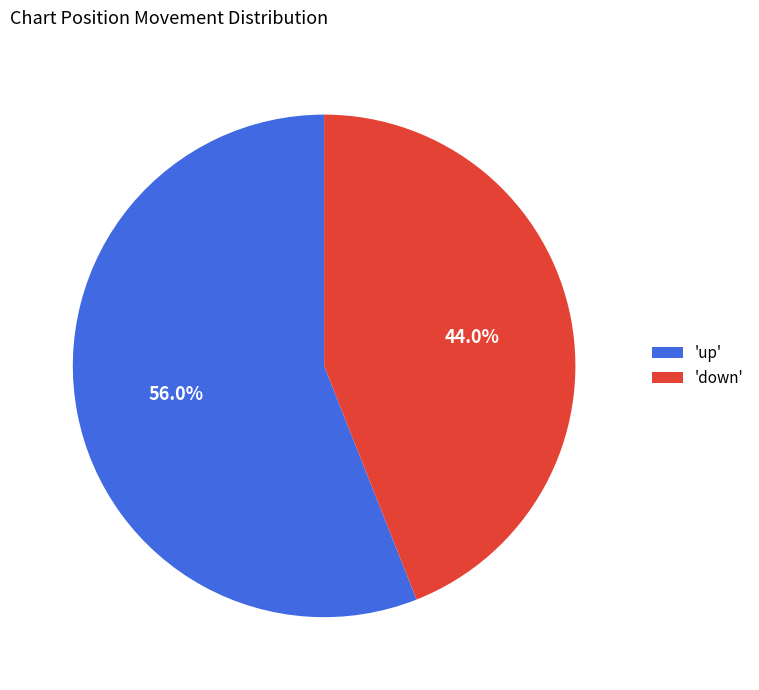

Count the number of slices in the pie.

2